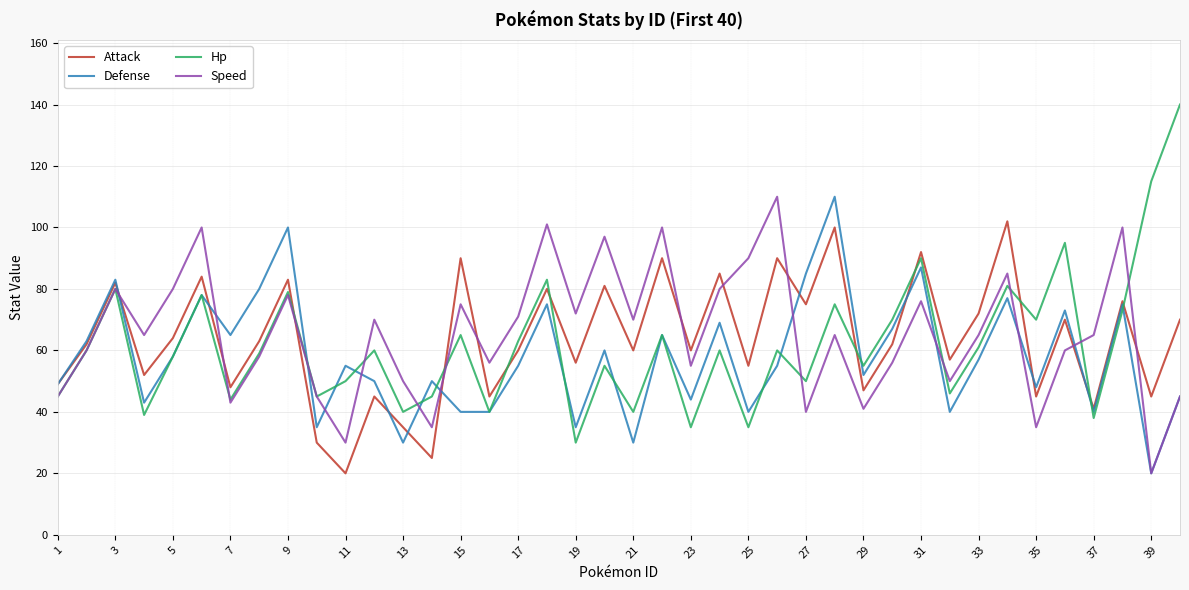

True or false: Attack and Speed intersect in this chart.

True